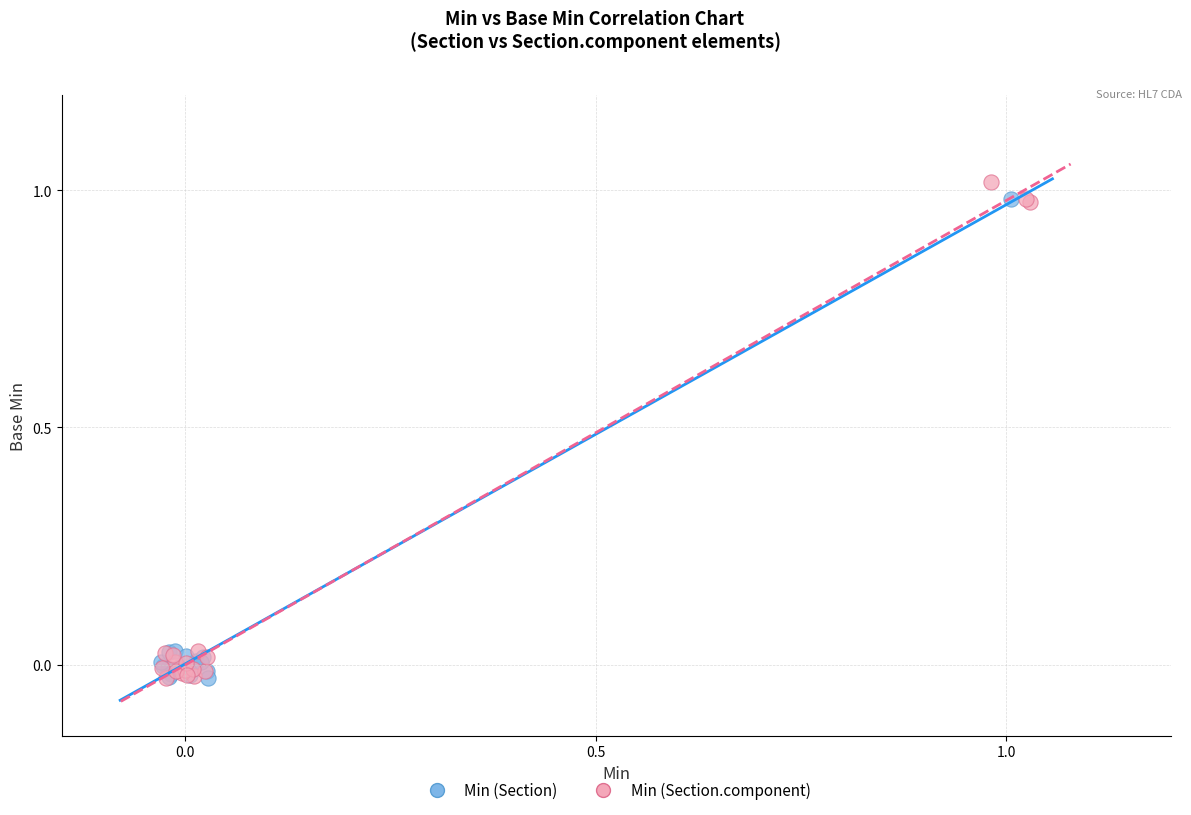

What are all the series names shown in the legend?

Min (Section), Min (Section.component)